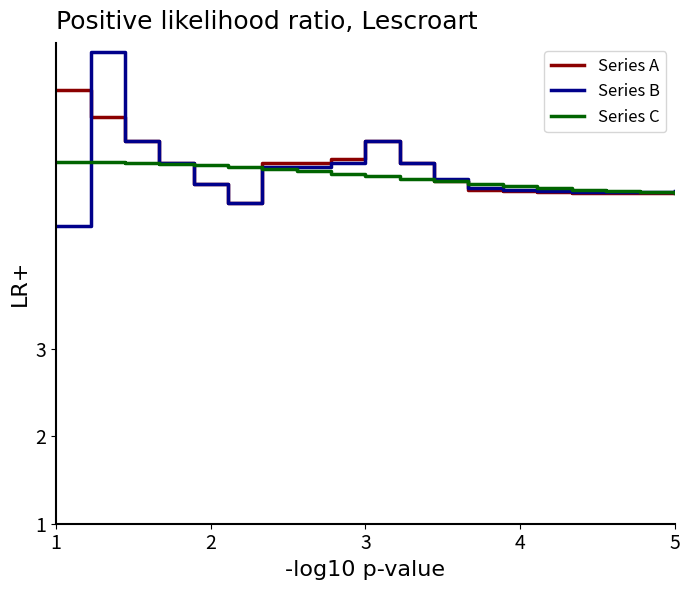

What is the minimum value shown in the chart?

4.4